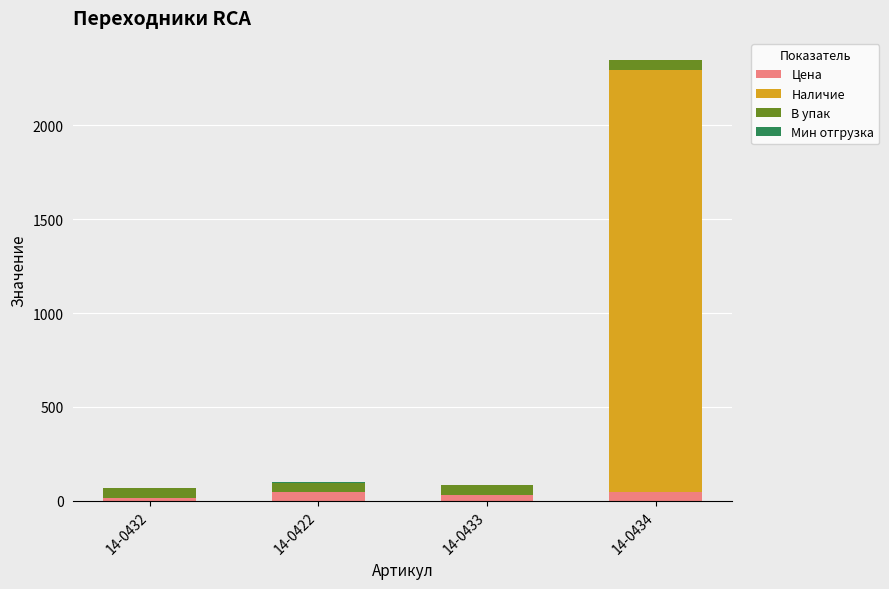

The Цена series shows 47.2 at 14-0422. True or false?

True